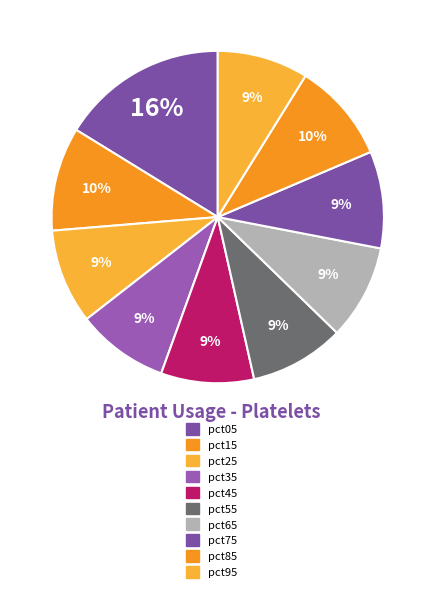

Combined, do pct15 and pct65 account for over 50%?

No